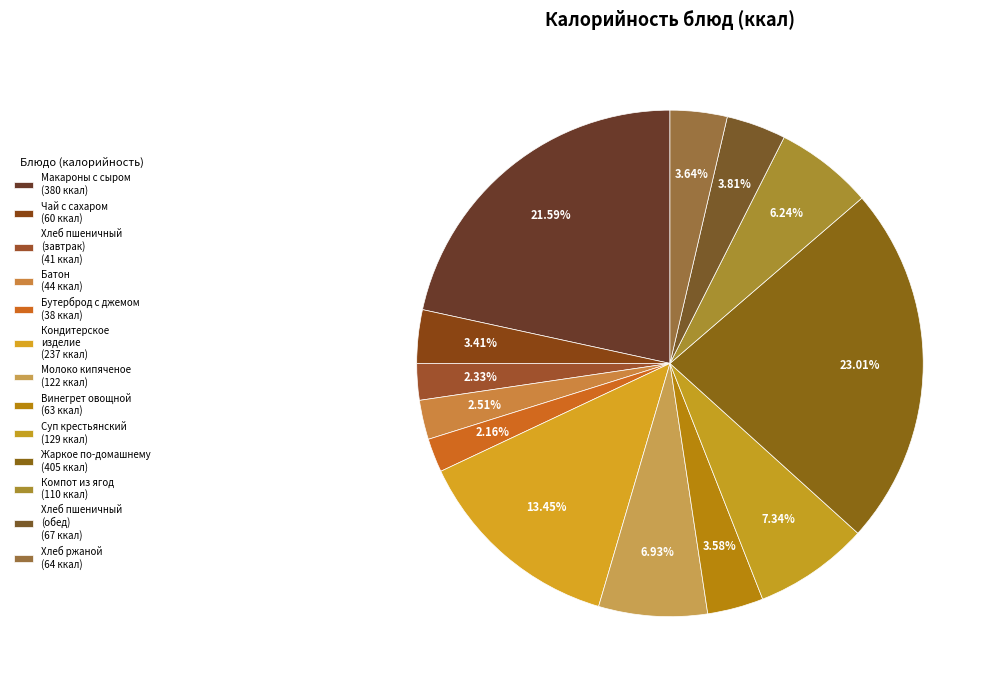

How many segments does this pie chart have?

13